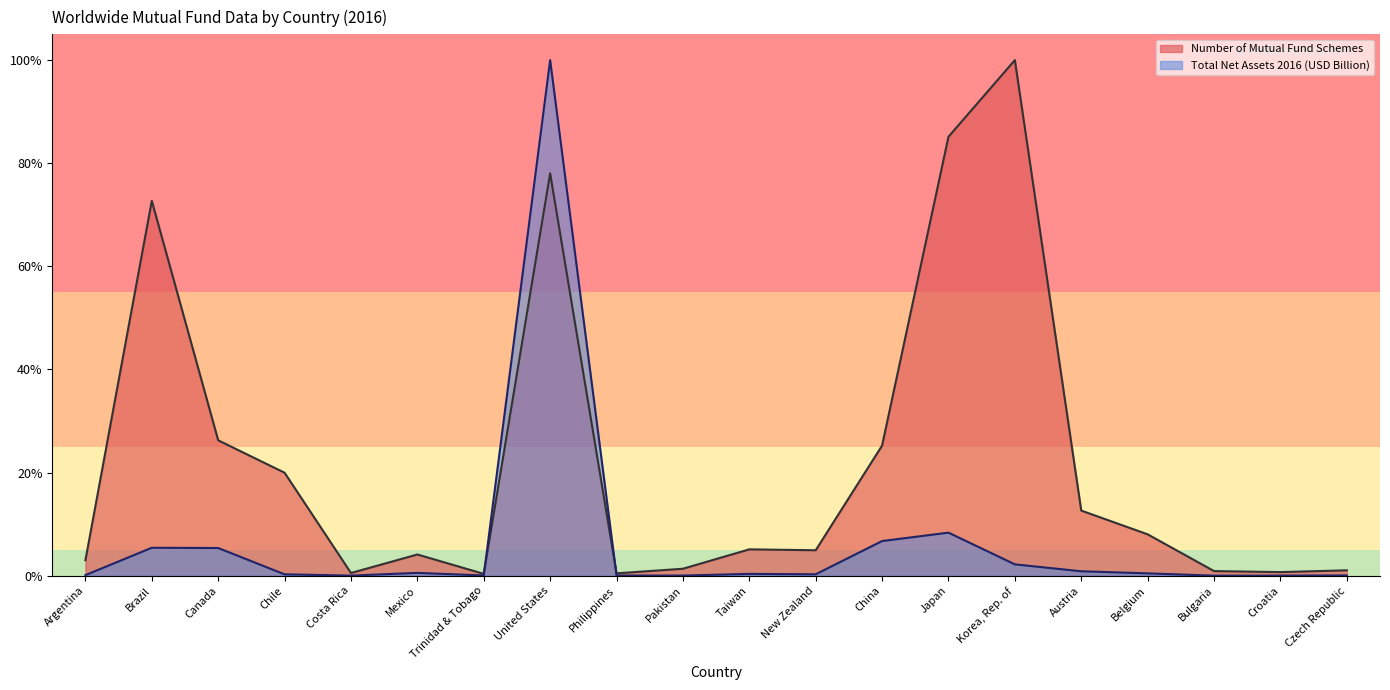

How many distinct data groups are displayed?

2